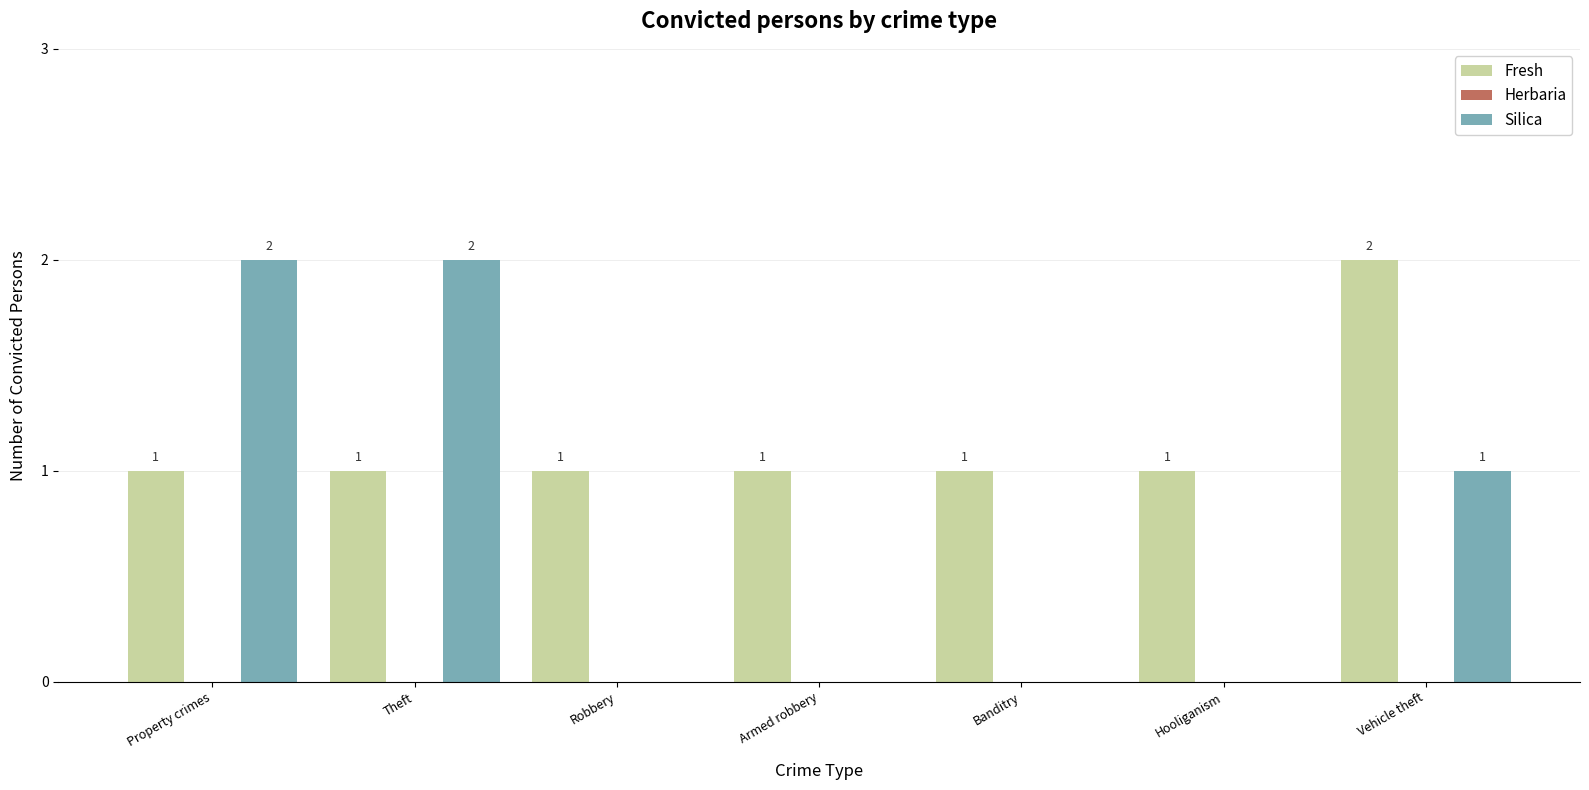

True or false: Silica has a value of 2 at Theft.

True